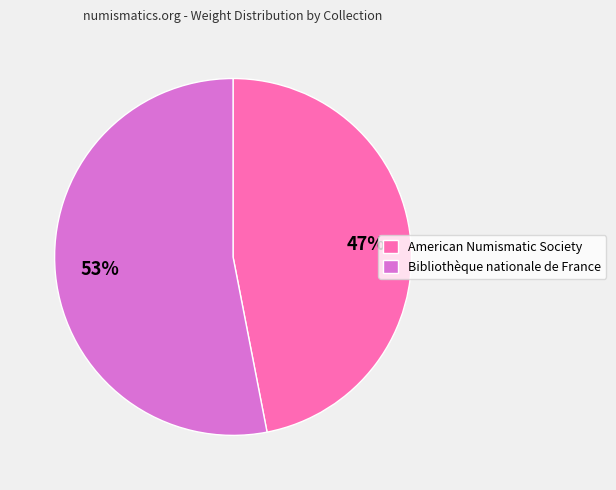

Which slice represents more than half of the pie?

Bibliothèque nationale de France